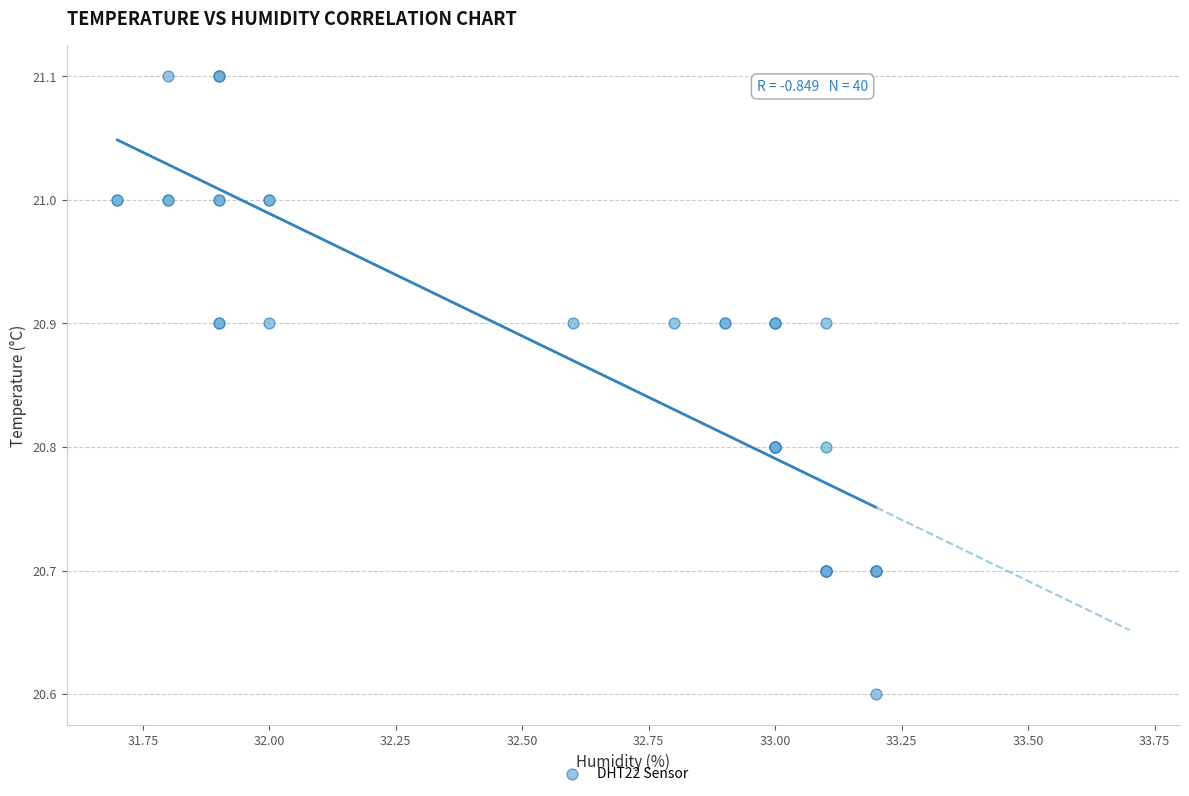

What Y value in the scatter plot is closest to 20?

20.6